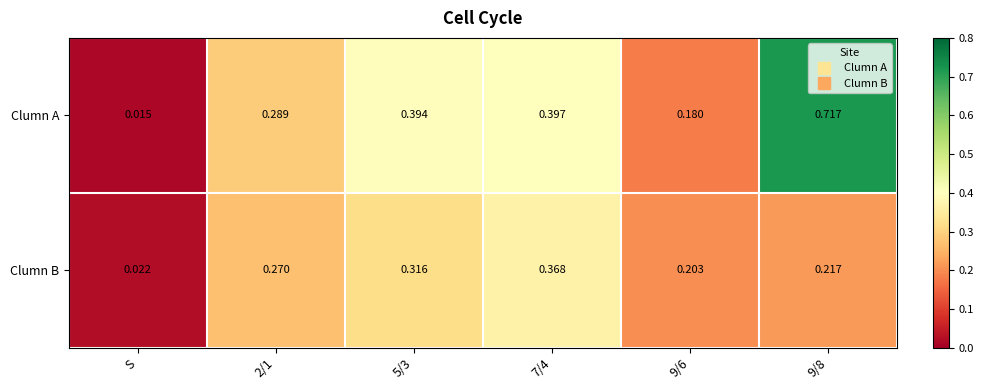

Which series has the largest total across all categories?

Clumn A